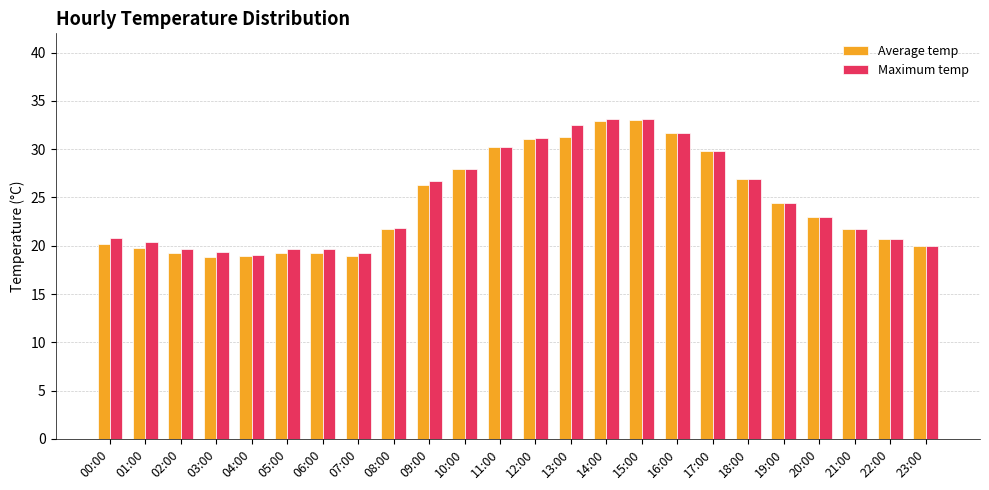

Is it true that Maximum temp equals 23.0 at 20:00?

True